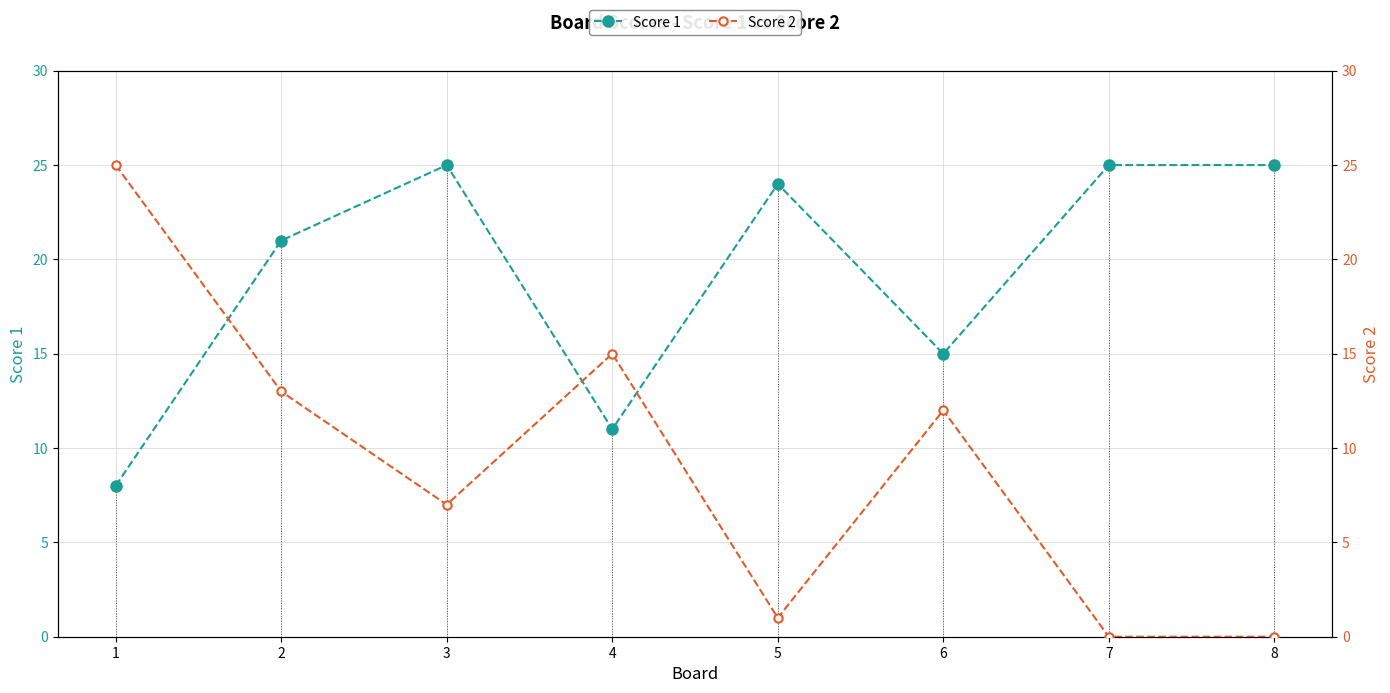

Which series has the largest total across all categories?

Score 1